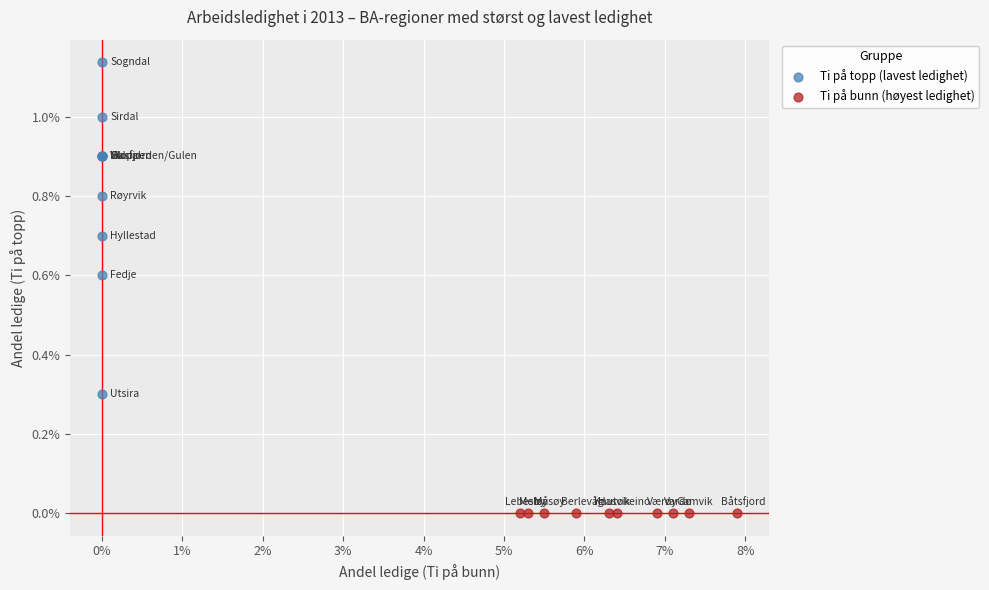

Which series reaches the maximum Y coordinate?

Ti på topp (lavest ledighet)